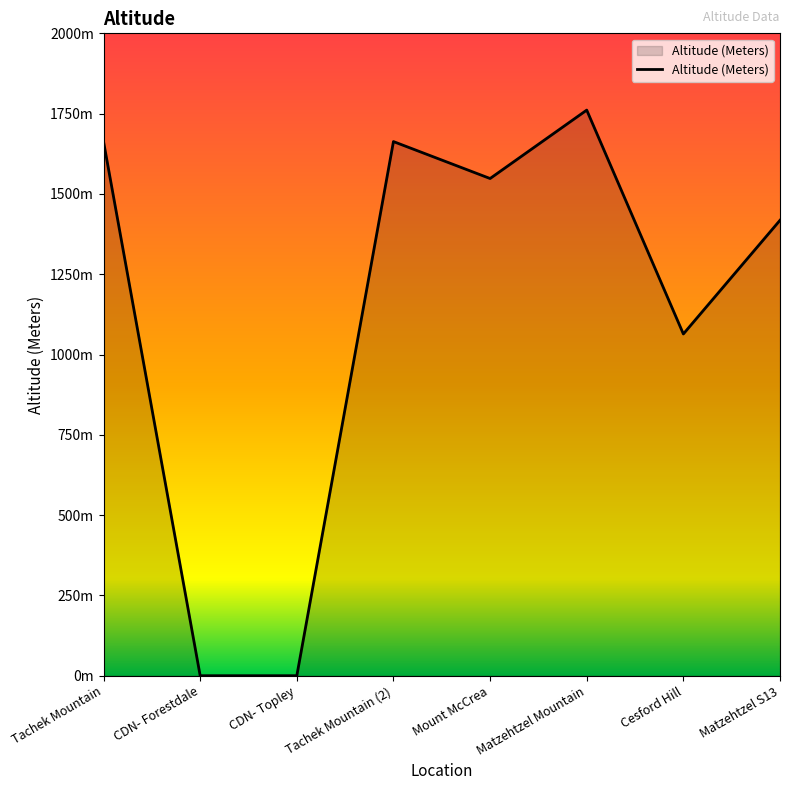

What is the average value?

1140